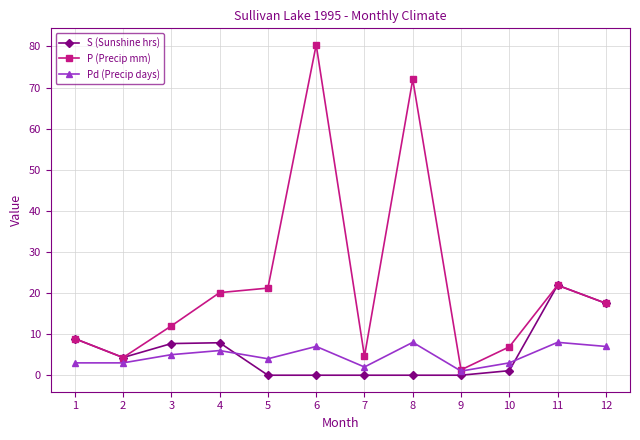

True or false: S (Sunshine hrs) has a value of 0.0 at 5.

True